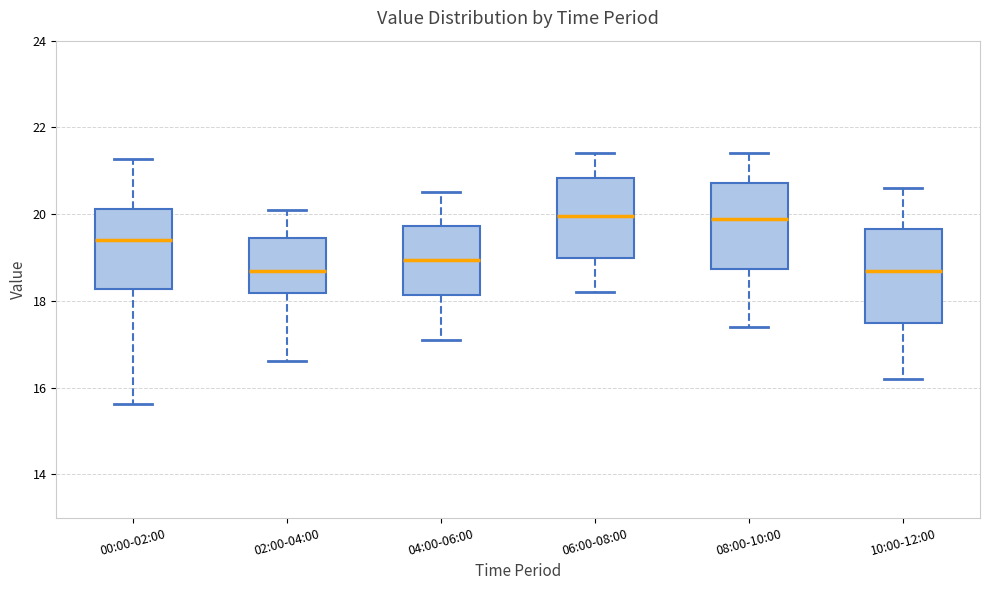

Reading left to right, read every box against the y-axis: the position of its median line, the range the box covers, and the ends of its whiskers. The values are not printed on the chart, so give them approximately, as read against the axis.

00:00-02:00: median 19.4, box 18.2 to 20.2, whiskers 15.6 to 21.2
02:00-04:00: median 18.8, box 18.2 to 19.4, whiskers 16.6 to 20.2
04:00-06:00: median 19.0, box 18.2 to 19.8, whiskers 17.2 to 20.6
06:00-08:00: median 20.0, box 19.0 to 20.8, whiskers 18.2 to 21.4
08:00-10:00: median 20.0, box 18.8 to 20.8, whiskers 17.4 to 21.4
10:00-12:00: median 18.8, box 17.6 to 19.6, whiskers 16.2 to 20.6